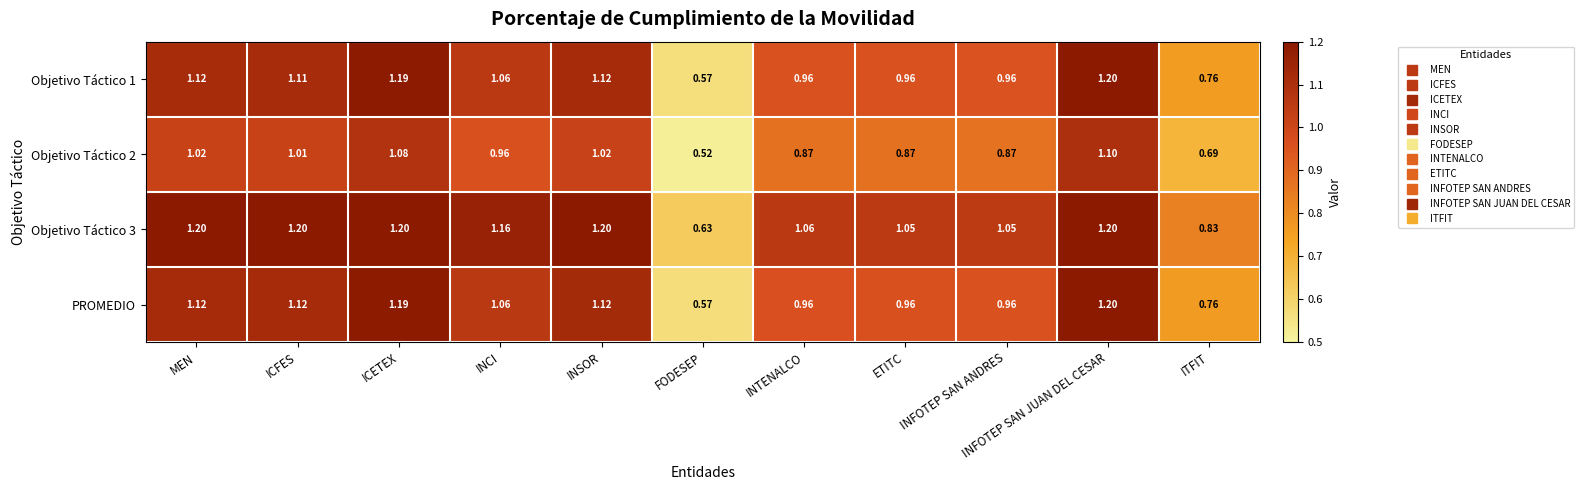

At which label does Objetivo Táctico 1 reach its minimum?

FODESEP